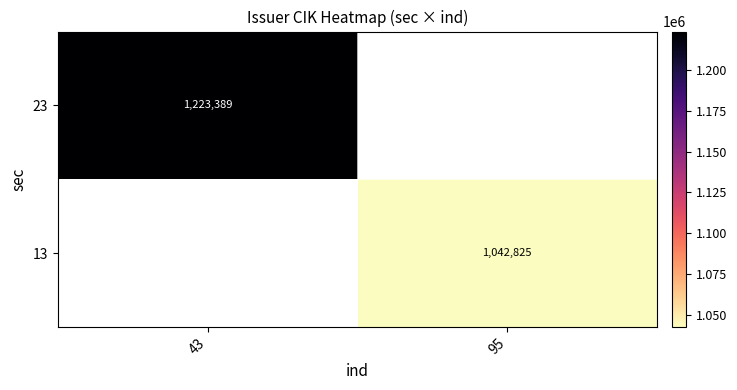

How many categories are shown in the chart?

2